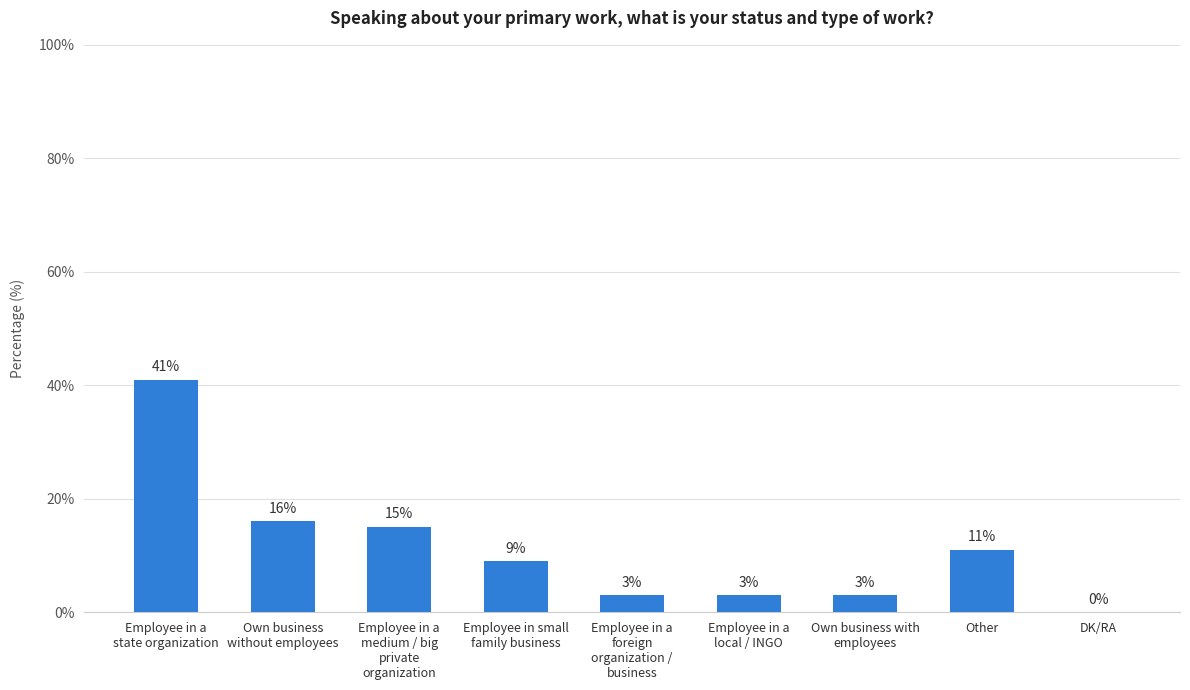

What is the greatest value displayed?

41